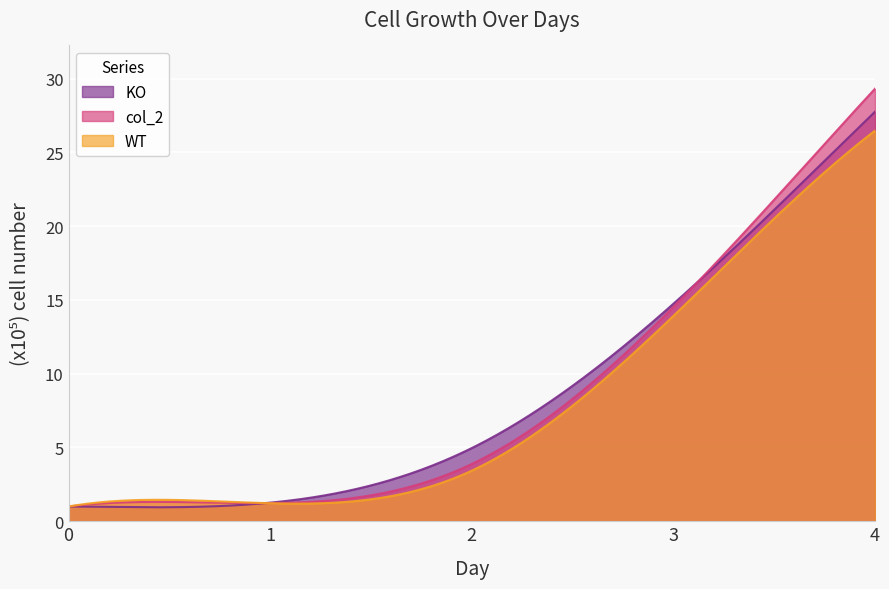

At which label is KO closest to 14?

3